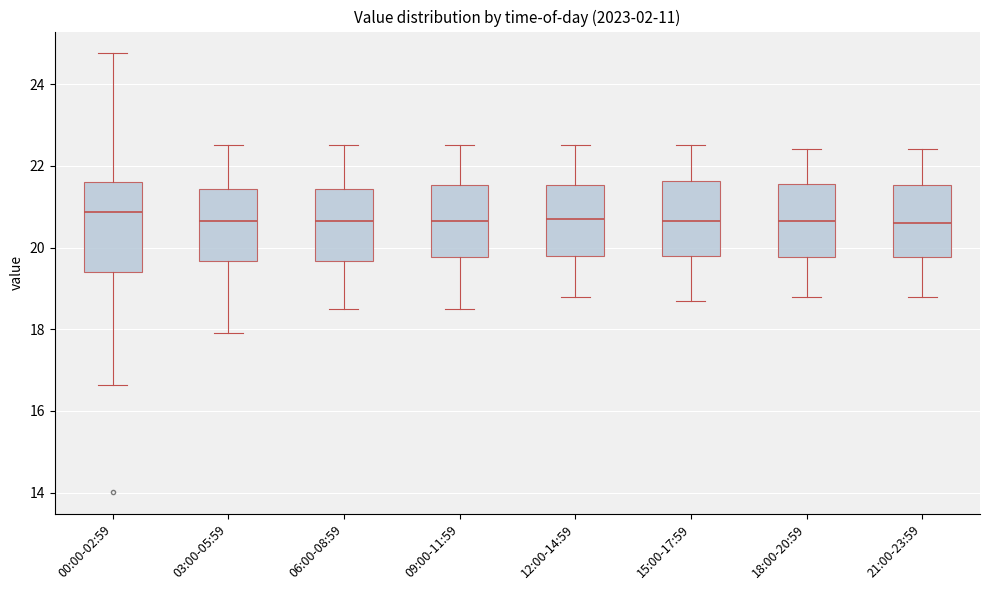

Where is the upper edge of the box for 00:00-02:59 on the y-axis? The values are not printed on the chart, so give them approximately, as read against the axis.

21.6